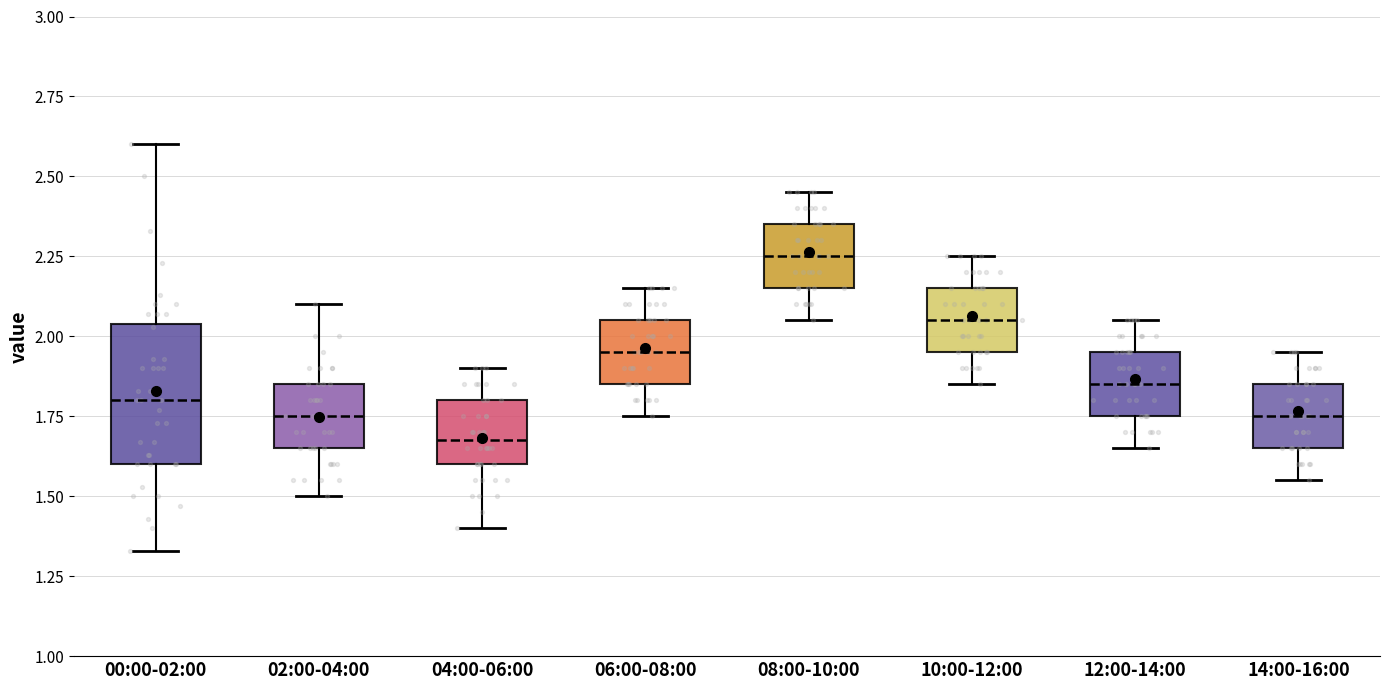

Which box has the lowest median line?

04:00-06:00